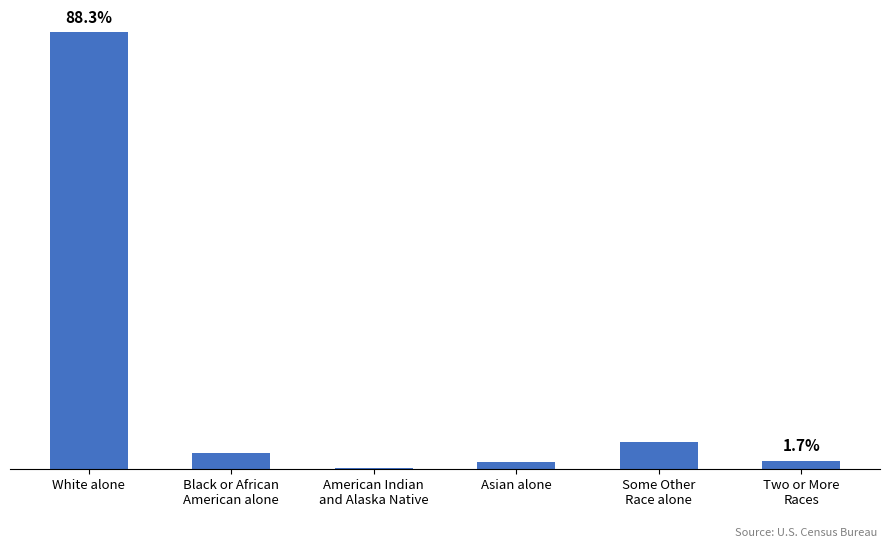

Reading right to left, what are all the values shown in this chart?

Two or More
Races=498	Some Other
Race alone=1647	Asian alone=398	American Indian
and Alaska Native=59	Black or African
American alone=929	White alone=26541